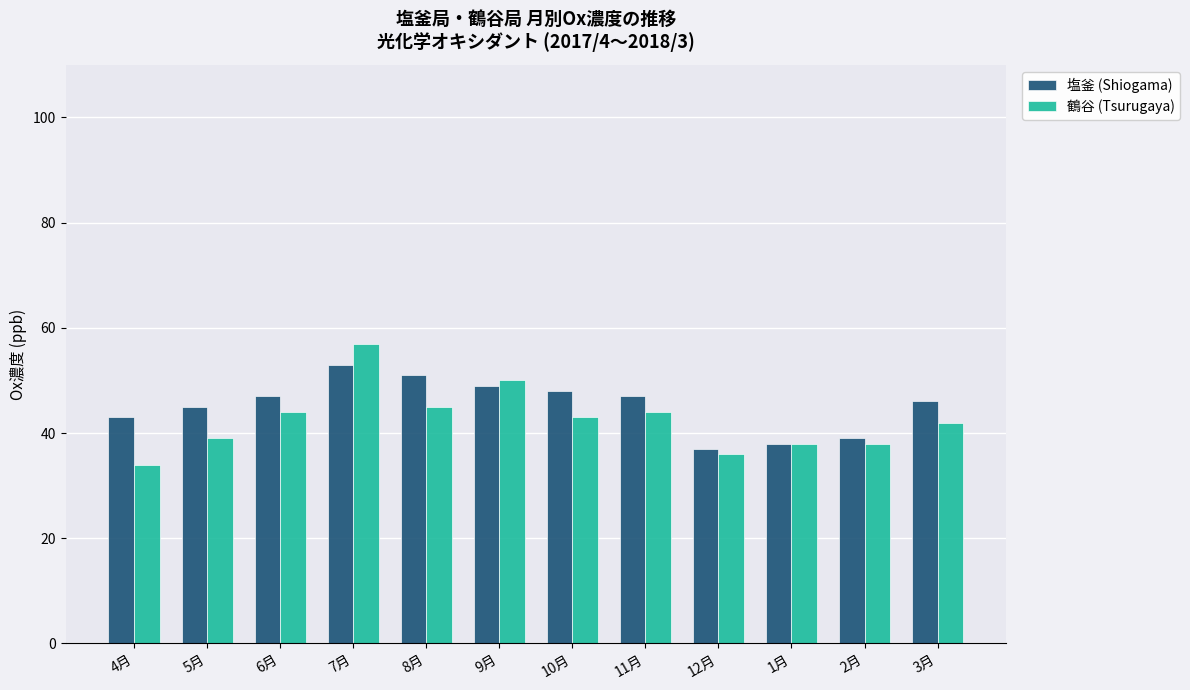

Reading left to right, list all the values displayed in this chart.

塩釜 (Shiogama): 43	45	47	53	51	49	48	47	37	38	39	46
鶴谷 (Tsurugaya): 34	39	44	57	45	50	43	44	36	38	38	42